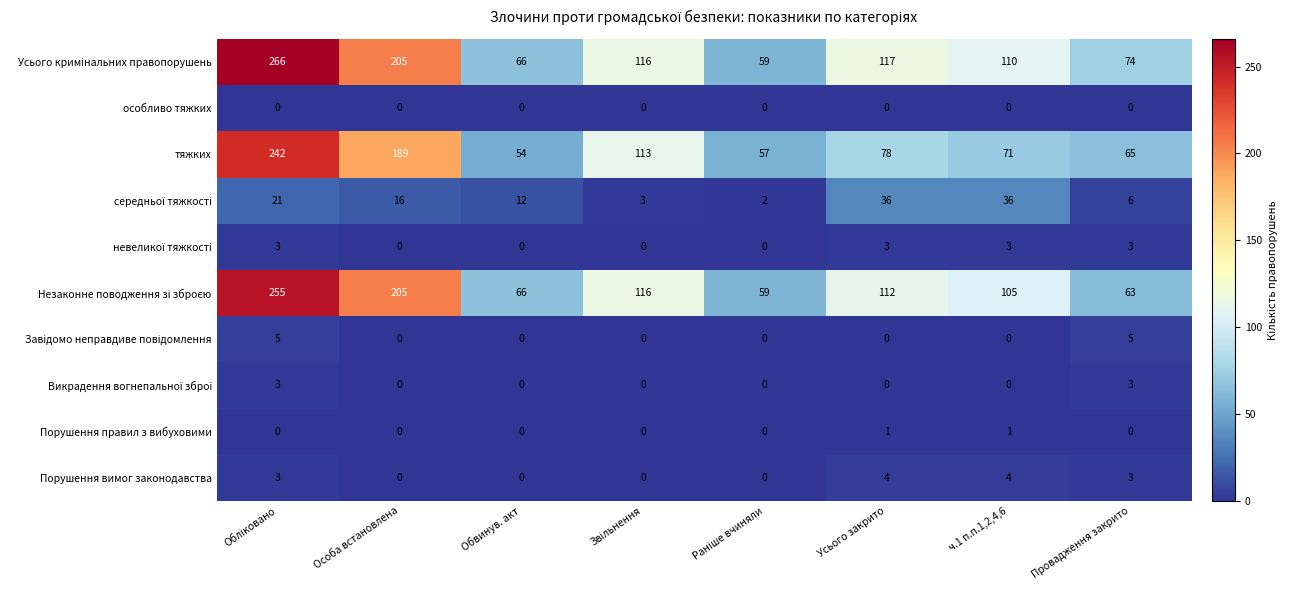

The value of тяжких at ч.1 п.п.1,2,4,6 is 97. True or false?

False